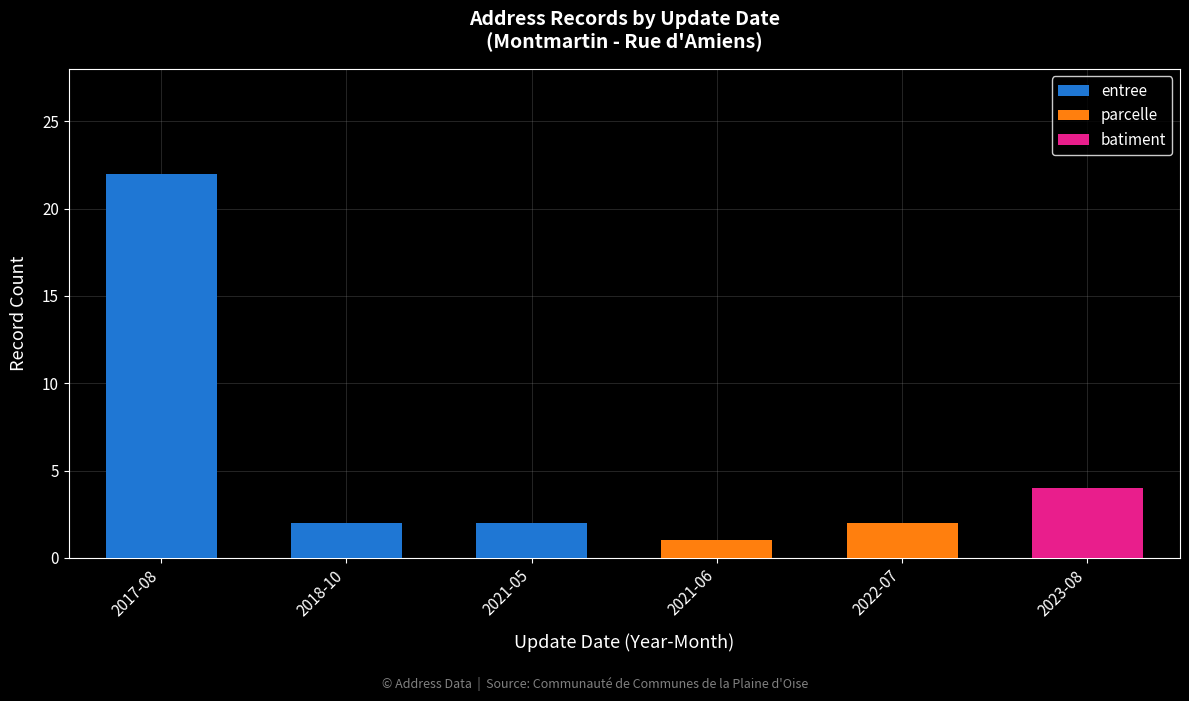

Reading right to left, transcribe the values for entree.

2023-08=0	2022-07=0	2021-06=0	2021-05=2	2018-10=2	2017-08=22